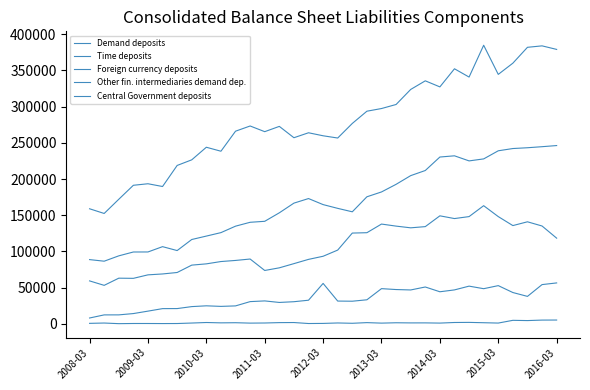

Is this an area chart (filled region under the line)?

No